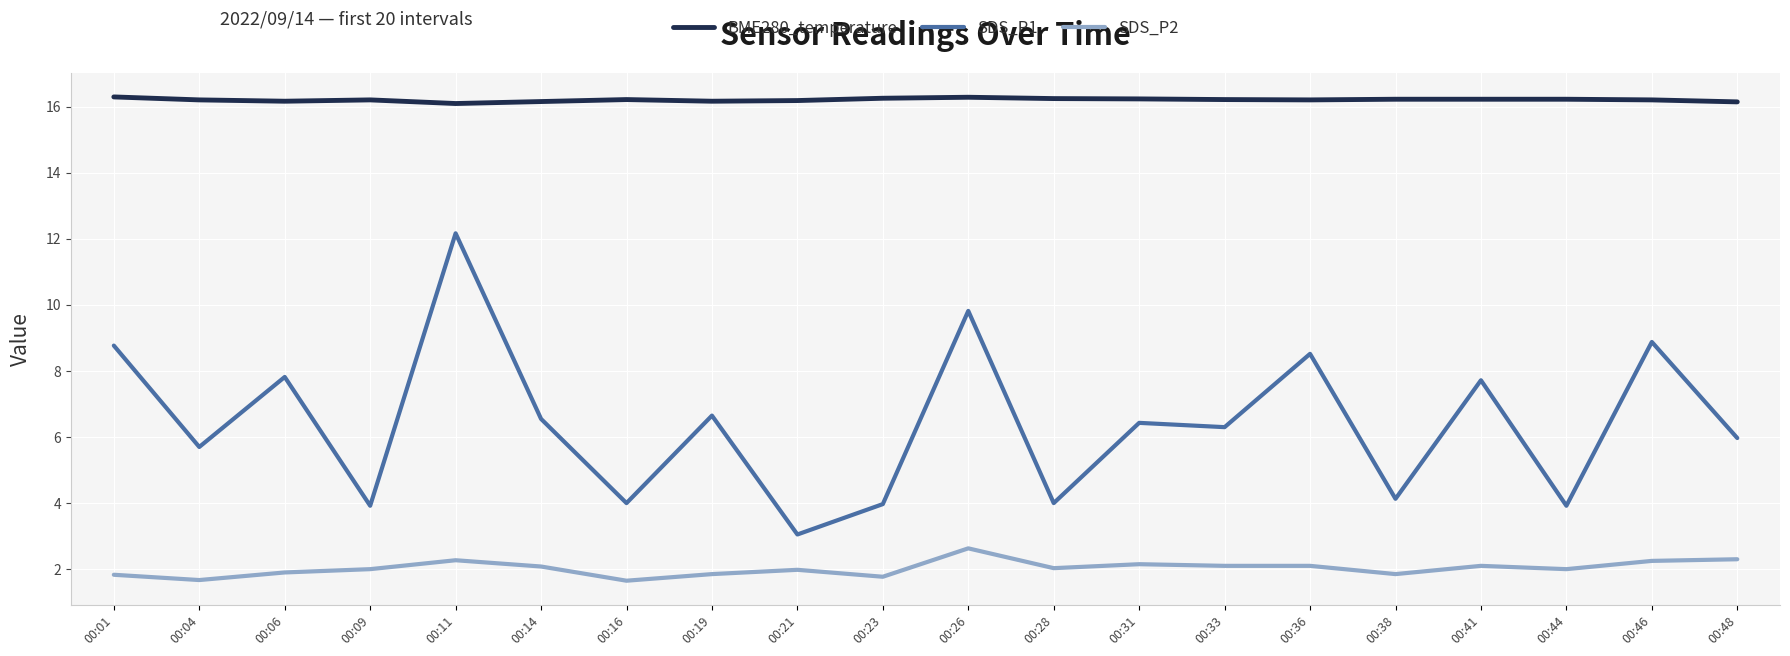

Between 00:11 and 00:38, which series saw the biggest shift?

SDS_P1